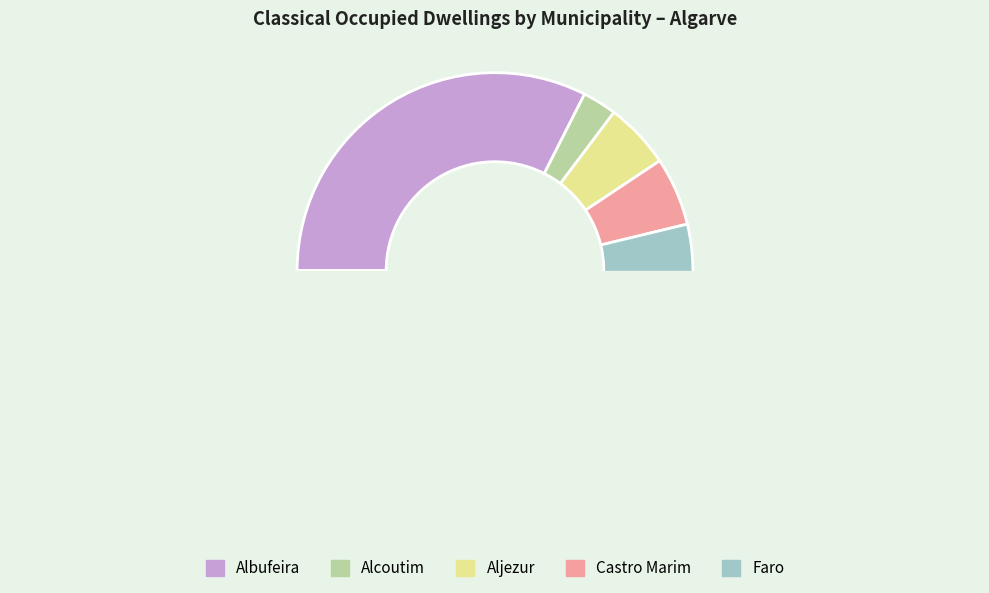

Is it true that Alcoutim is 15% of the pie?

False